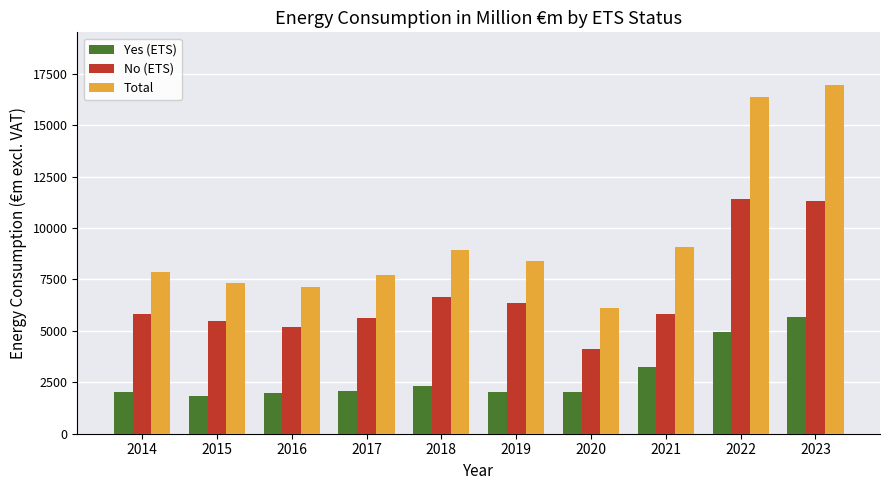

How many groups of bars are there?

10